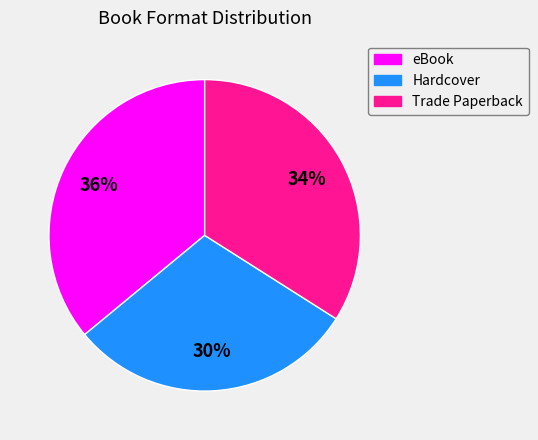

To the nearest percent, what portion does eBook represent?

36%